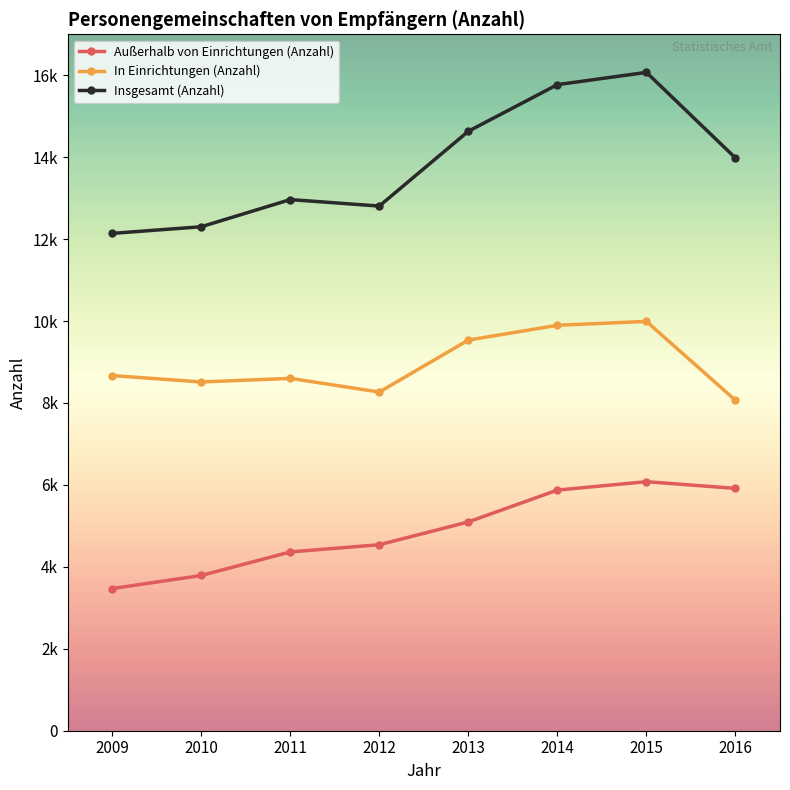

List the series in order of their overall mean, lowest first.

Außerhalb von Einrichtungen (Anzahl), In Einrichtungen (Anzahl), Insgesamt (Anzahl)